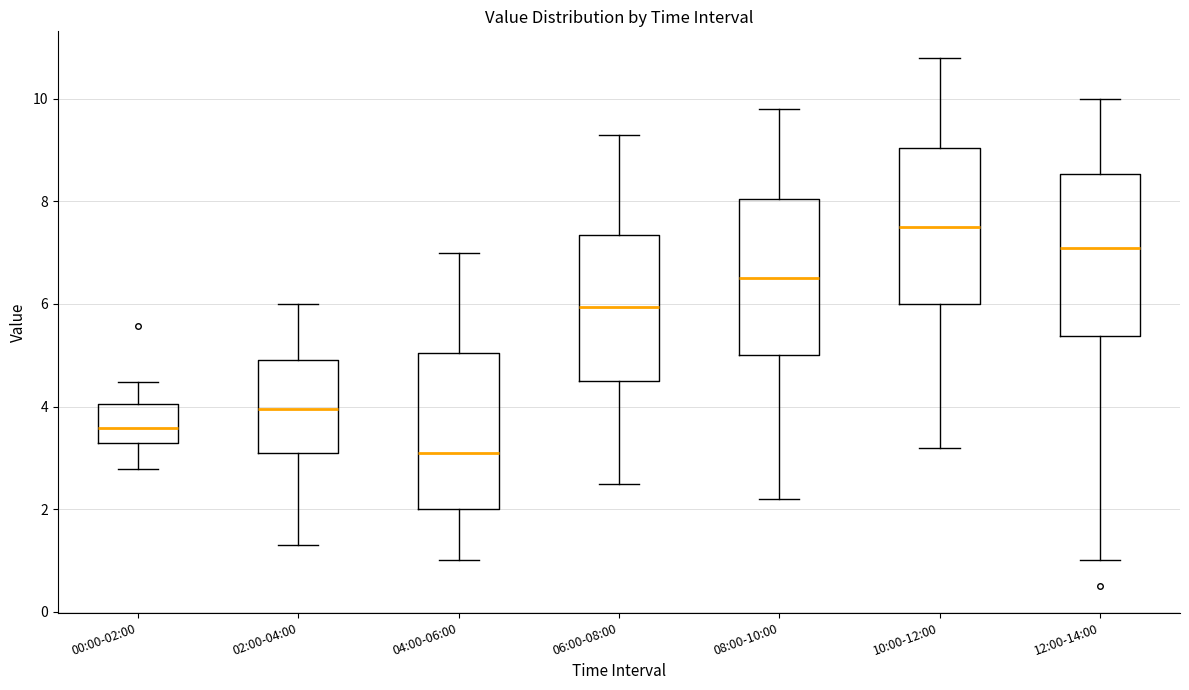

Reading left to right, read every box against the y-axis: the position of its median line, the range the box covers, and the ends of its whiskers. The values are not printed on the chart, so give them approximately, as read against the axis.

00:00-02:00: median 3.6, box 3.2 to 4.0, whiskers 2.8 to 4.4
02:00-04:00: median 4.0, box 3.2 to 5.0, whiskers 1.4 to 6.0
04:00-06:00: median 3.2, box 2.0 to 5.0, whiskers 1.0 to 7.0
06:00-08:00: median 6.0, box 4.6 to 7.4, whiskers 2.6 to 9.4
08:00-10:00: median 6.6, box 5.0 to 8.0, whiskers 2.2 to 9.8
10:00-12:00: median 7.6, box 6.0 to 9.0, whiskers 3.2 to 10.8
12:00-14:00: median 7.2, box 5.4 to 8.6, whiskers 1.0 to 10.0